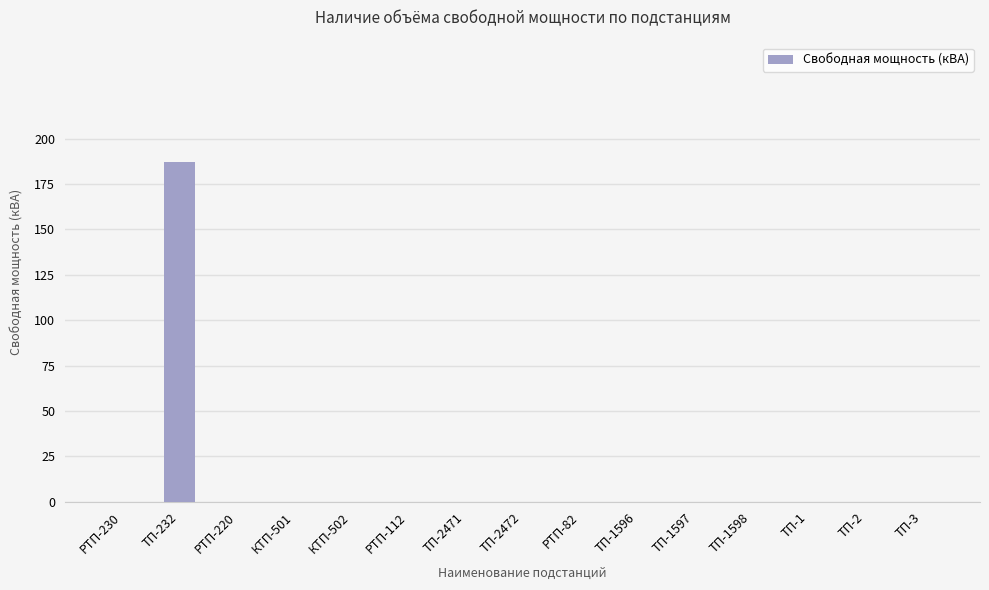

Is it true that the value at ТП-1 is 77?

False